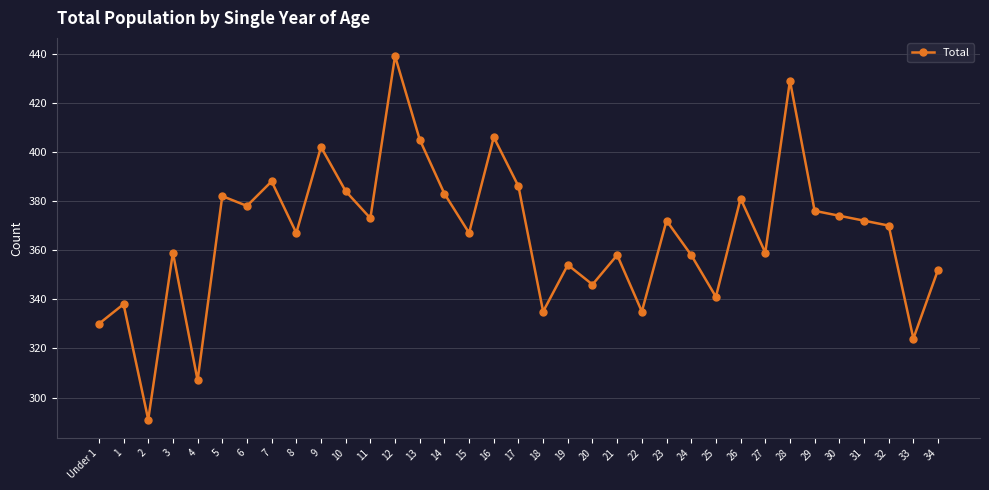

Which has a higher value, 29 or 31?

29